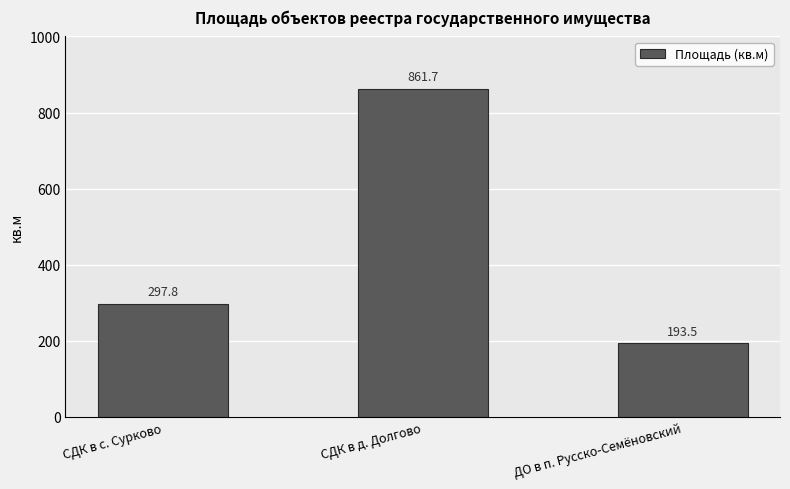

Reading left to right, extract all data points from this chart.

297.8	861.7	193.5